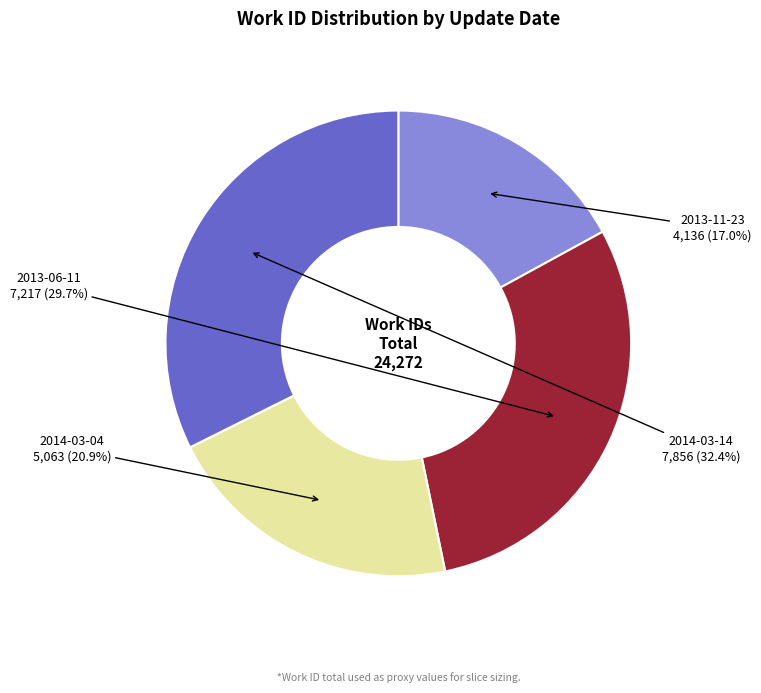

Does any single category account for the majority?

No